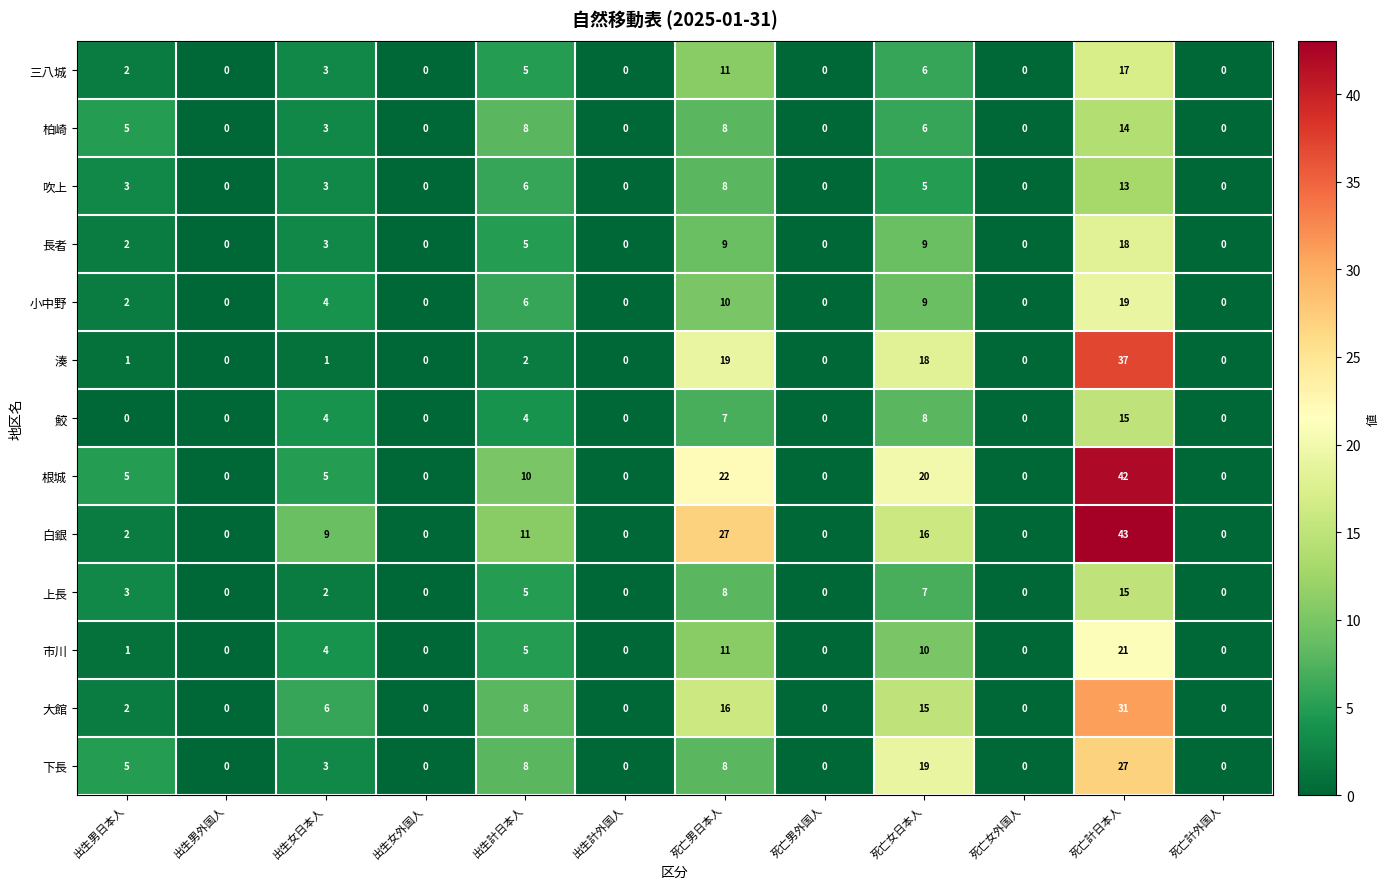

At which category is the sum across all series the highest?

死亡計日本人